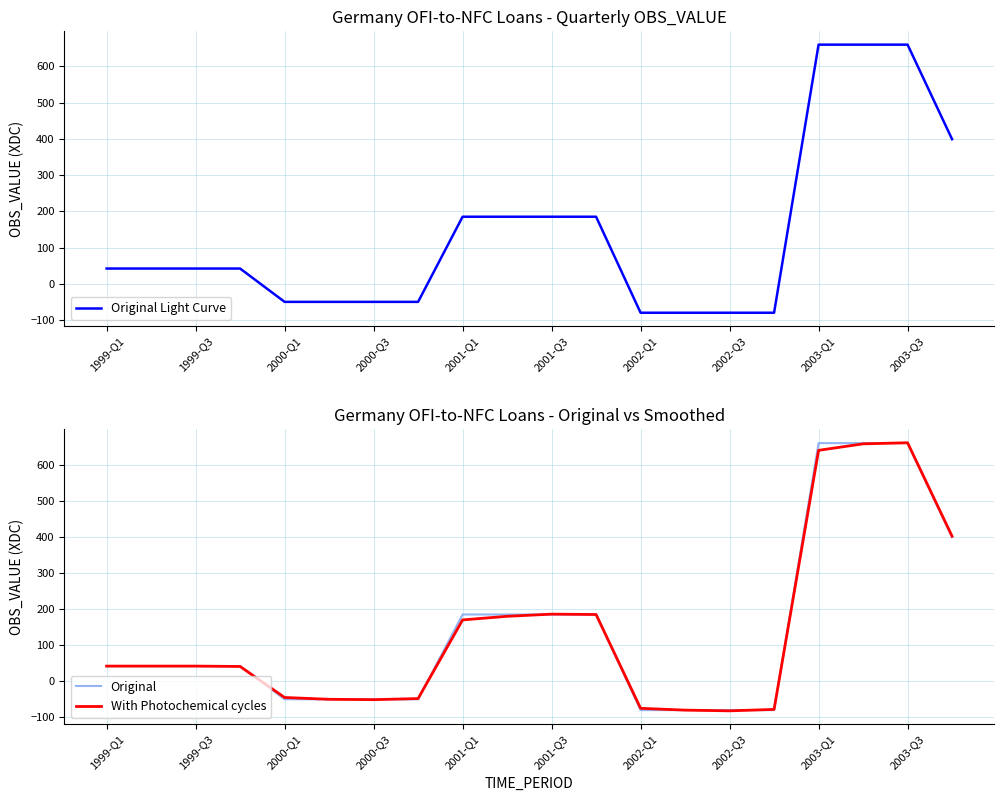

What is the minimum value for Original?

-80